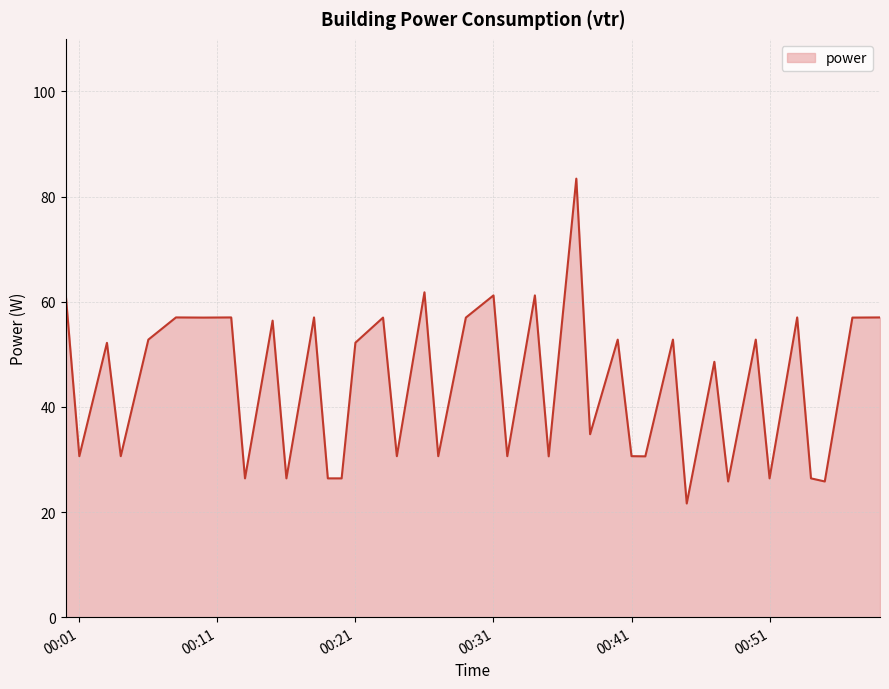

What is the difference between the maximum and minimum values?

61.8